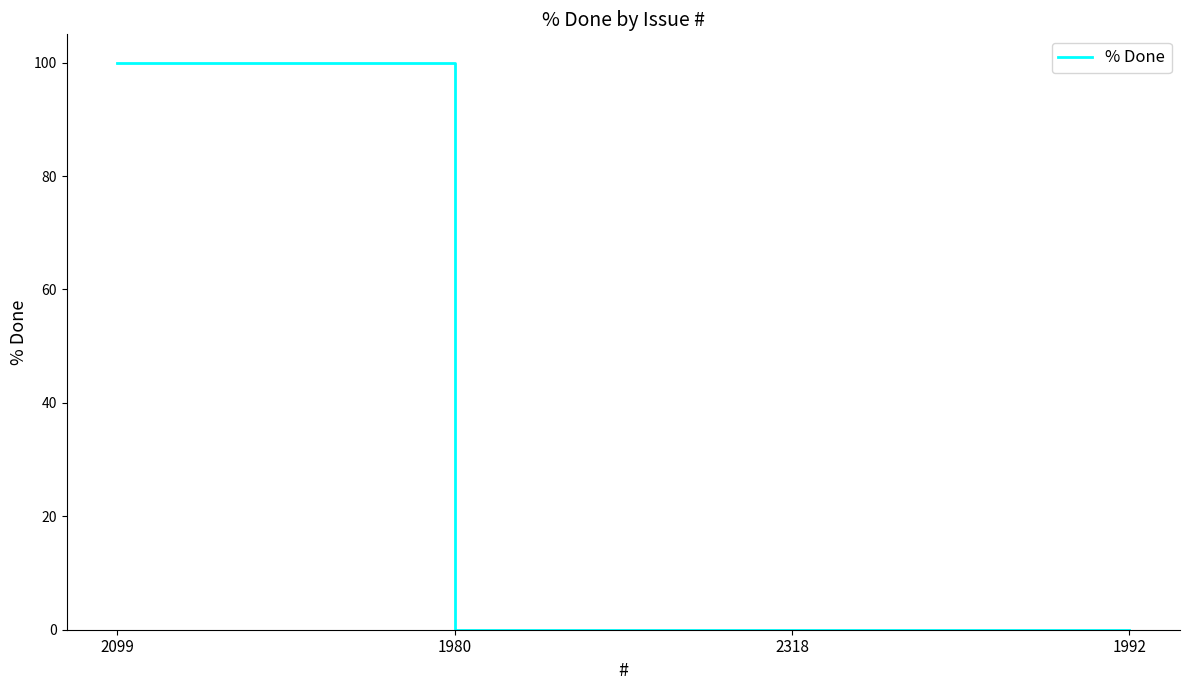

What is the maximum value shown in the chart?

100